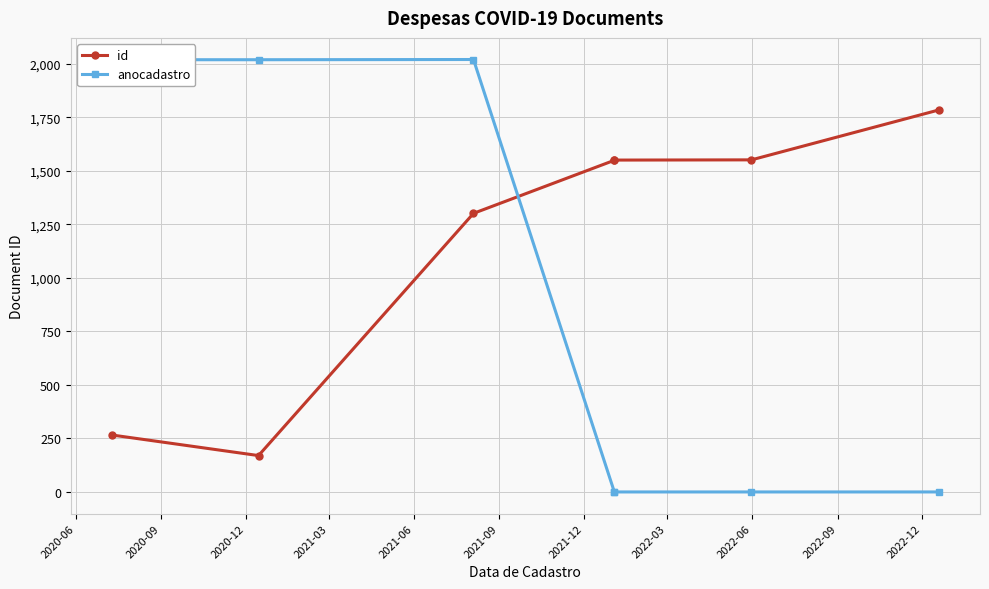

What is the difference between the highest and lowest values at 2020-06?

1754